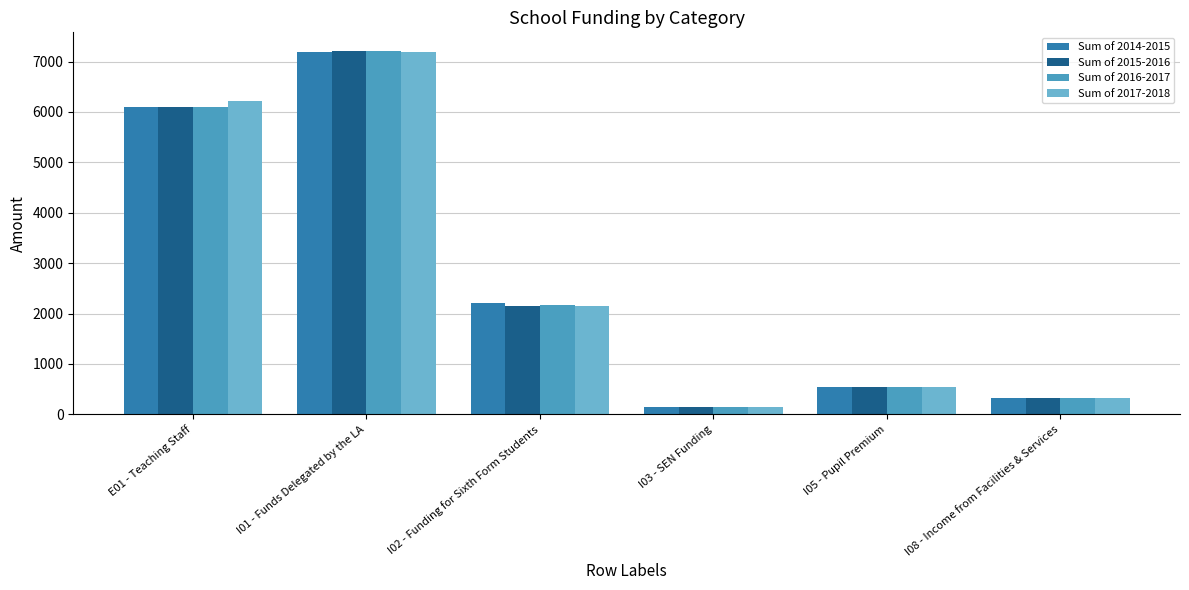

Reading left to right, list all the values displayed in this chart.

Sum of 2014-2015: E01 - Teaching Staff=6101.8	I01 - Funds Delegated by the LA=7195.2	I02 - Funding for Sixth Form Students=2217.1	I03 - SEN Funding=145.0	I05 - Pupil Premium=546.3	I08 - Income from Facilities & Services=316.9
Sum of 2015-2016: E01 - Teaching Staff=6095.3	I01 - Funds Delegated by the LA=7211.4	I02 - Funding for Sixth Form Students=2157.1	I03 - SEN Funding=145.3	I05 - Pupil Premium=547.5	I08 - Income from Facilities & Services=317.7
Sum of 2016-2017: E01 - Teaching Staff=6108.5	I01 - Funds Delegated by the LA=7219.6	I02 - Funding for Sixth Form Students=2159.5	I03 - SEN Funding=145.5	I05 - Pupil Premium=548.1	I08 - Income from Facilities & Services=318.0
Sum of 2017-2018: E01 - Teaching Staff=6209.7	I01 - Funds Delegated by the LA=7195.2	I02 - Funding for Sixth Form Students=2152.2	I03 - SEN Funding=145.0	I05 - Pupil Premium=546.3	I08 - Income from Facilities & Services=316.9